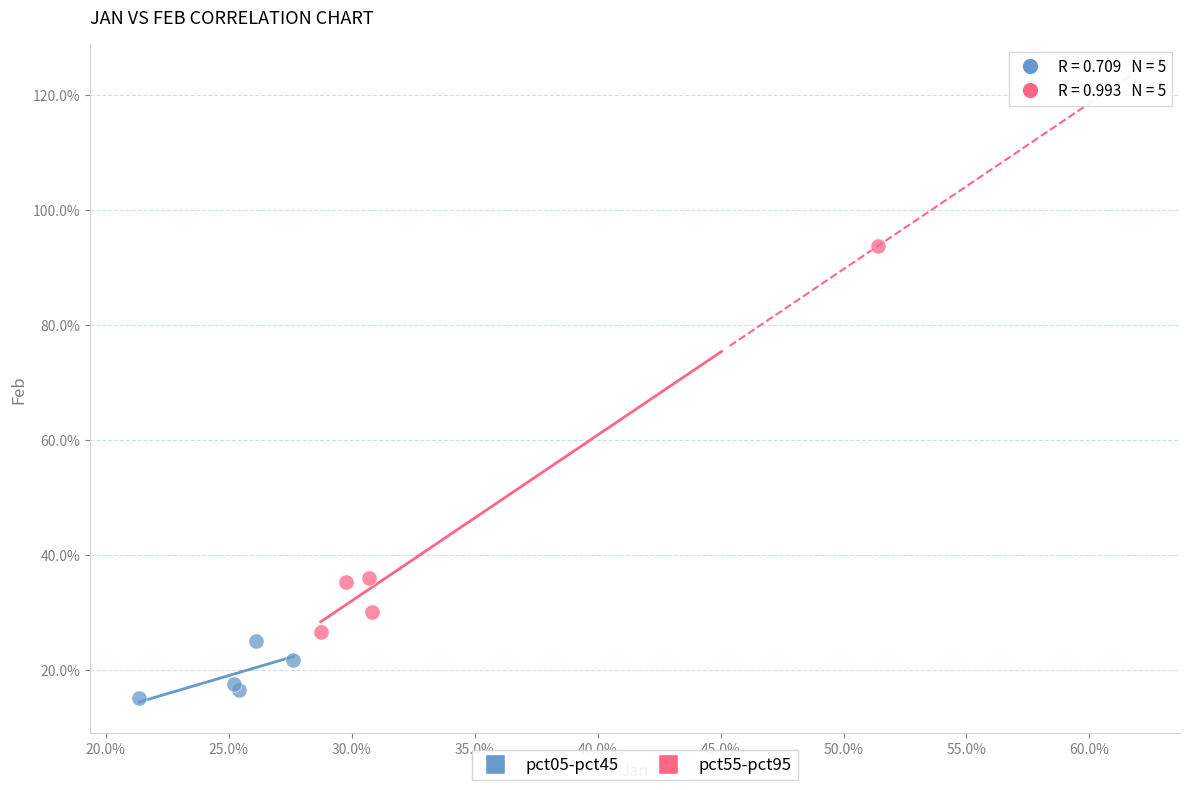

What are all the series names shown in the legend?

pct05-pct45, pct55-pct95